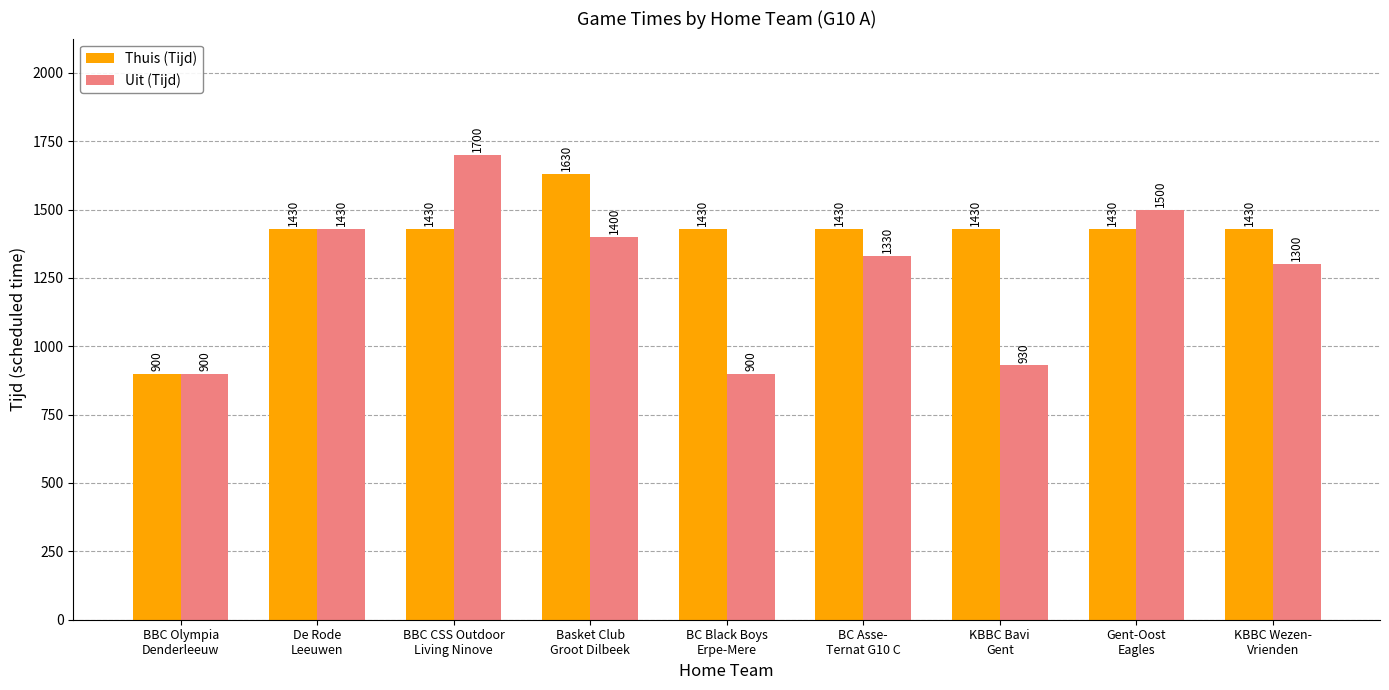

Is it true that Thuis (Tijd) equals 1430 at BC Asse-
Ternat G10 C?

True